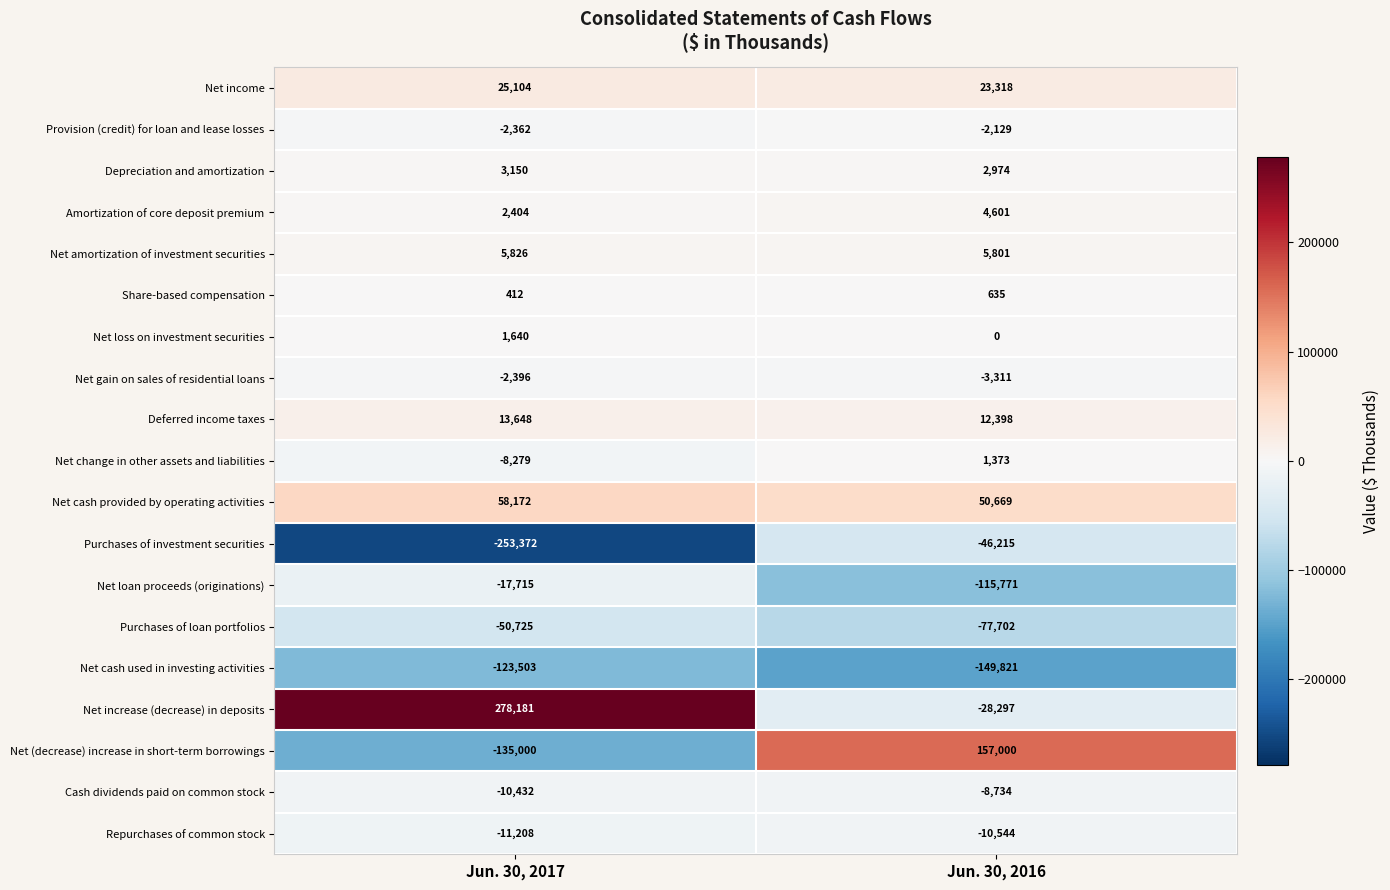

What is the spread (max minus min) of values at Jun. 30, 2016?

306821